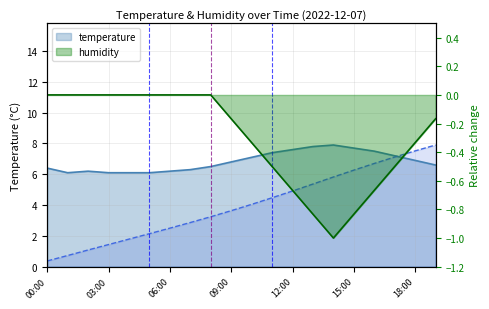

True or false: temperature and humidity cross at least once.

False